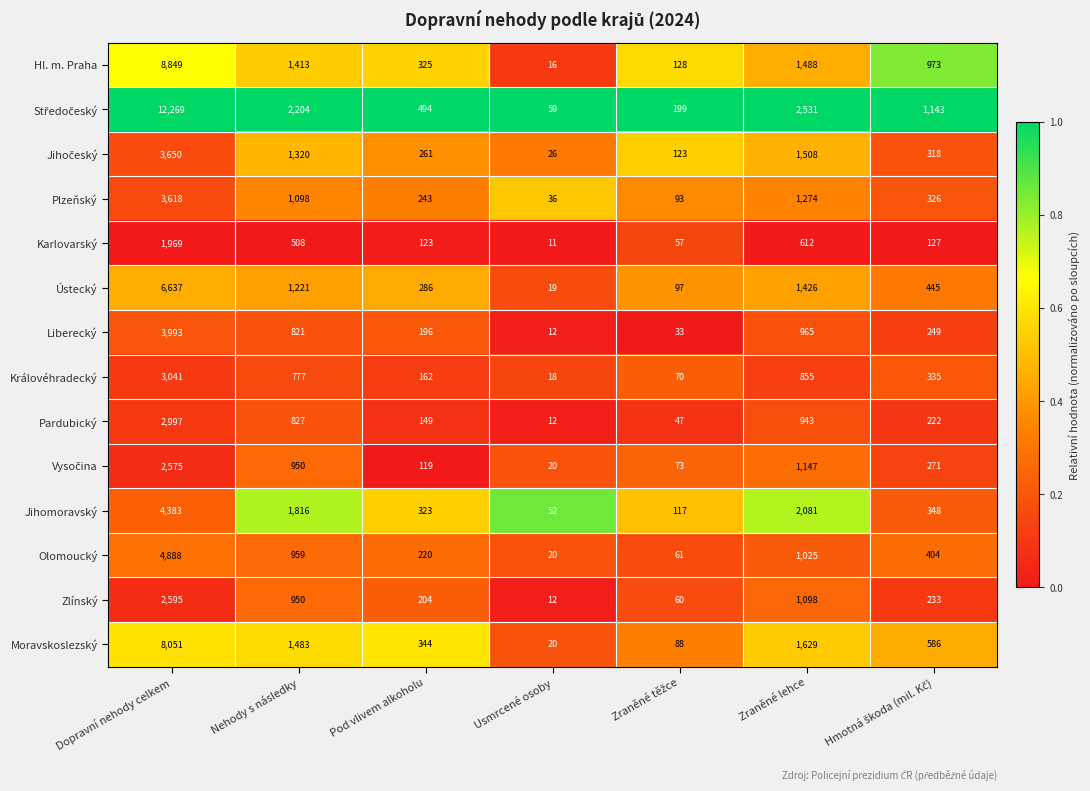

At which label does Hl. m. Praha first exceed 973?

Dopravní nehody celkem